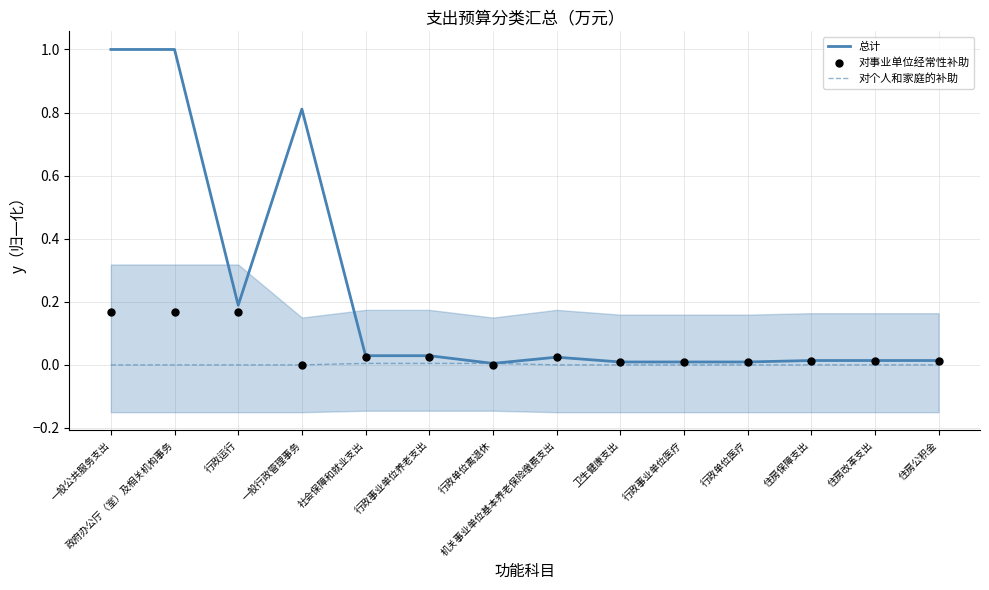

Which series reaches the maximum Y coordinate?

总计